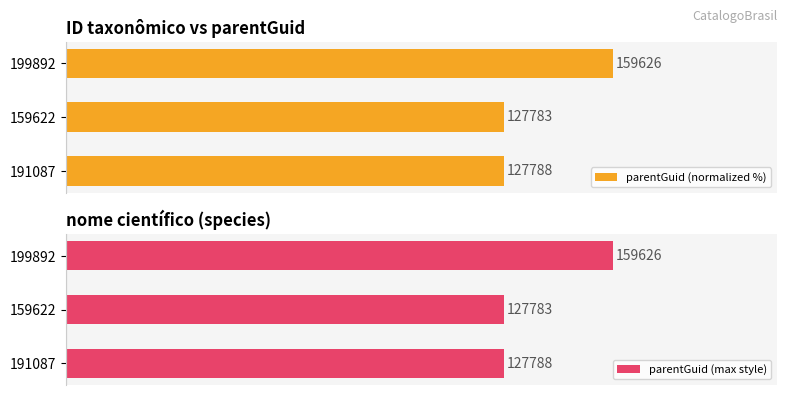

Which series has the largest total across all categories?

parentGuid (normalized %)